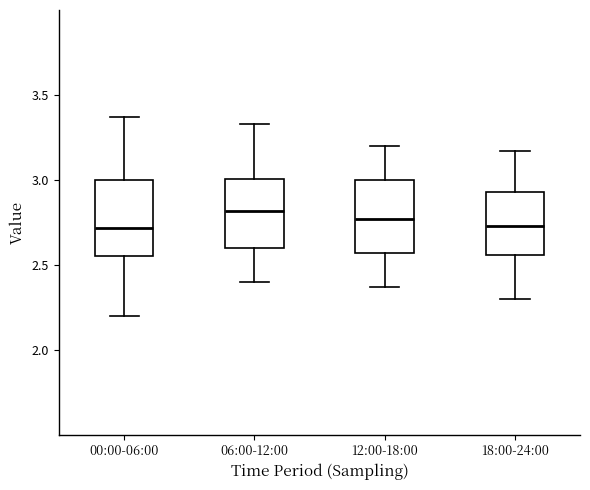

Reading left to right, read every box against the y-axis: the position of its median line, the range the box covers, and the ends of its whiskers. The values are not printed on the chart, so give them approximately, as read against the axis.

00:00-06:00: median 2.70, box 2.55 to 3.00, whiskers 2.20 to 3.35
06:00-12:00: median 2.80, box 2.60 to 3.00, whiskers 2.40 to 3.35
12:00-18:00: median 2.75, box 2.55 to 3.00, whiskers 2.35 to 3.20
18:00-24:00: median 2.75, box 2.55 to 2.95, whiskers 2.30 to 3.15